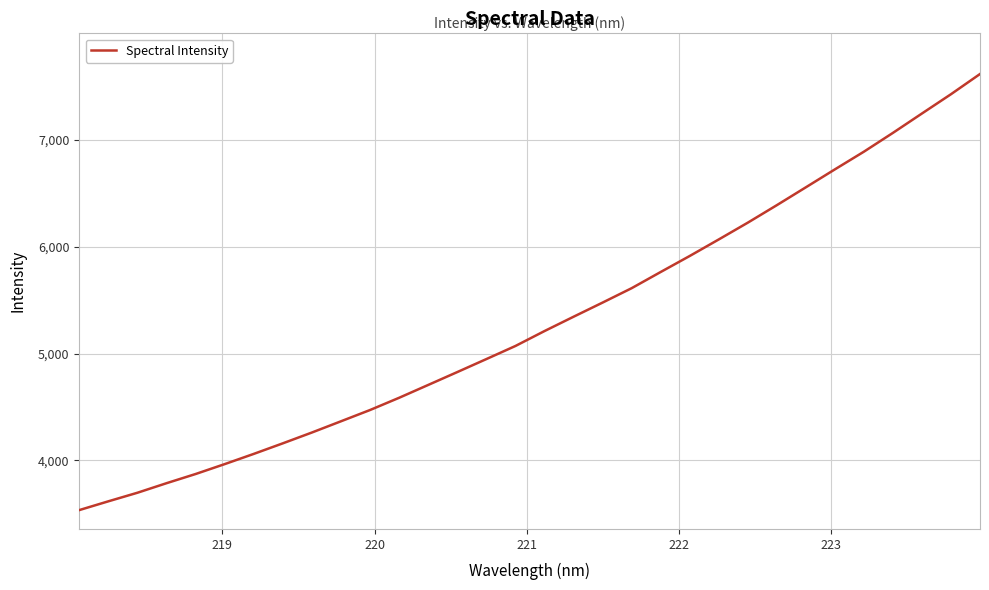

What is the maximum value shown in the chart?

7616.8